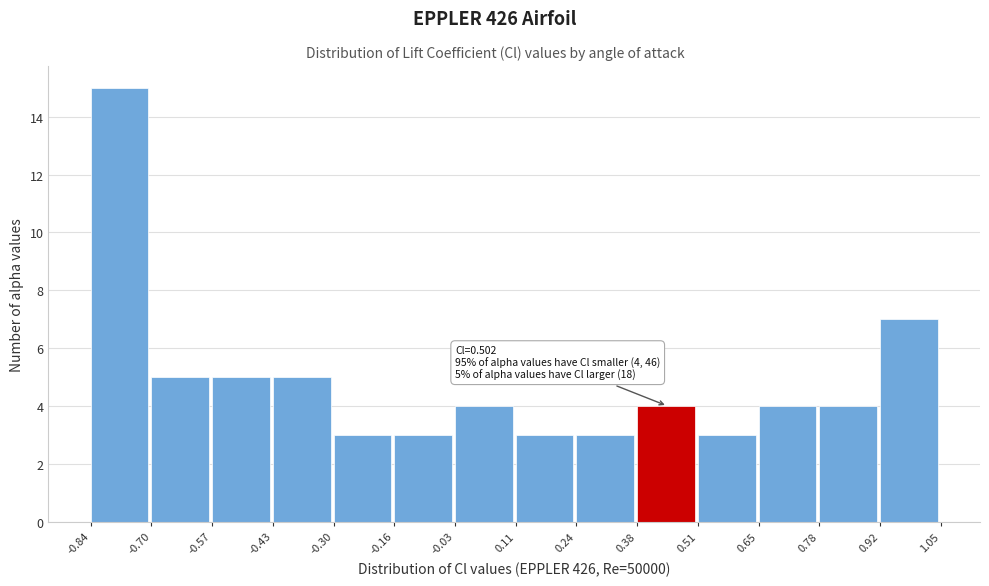

Which range on the x-axis has the tallest bar?

-0.84 to -0.70